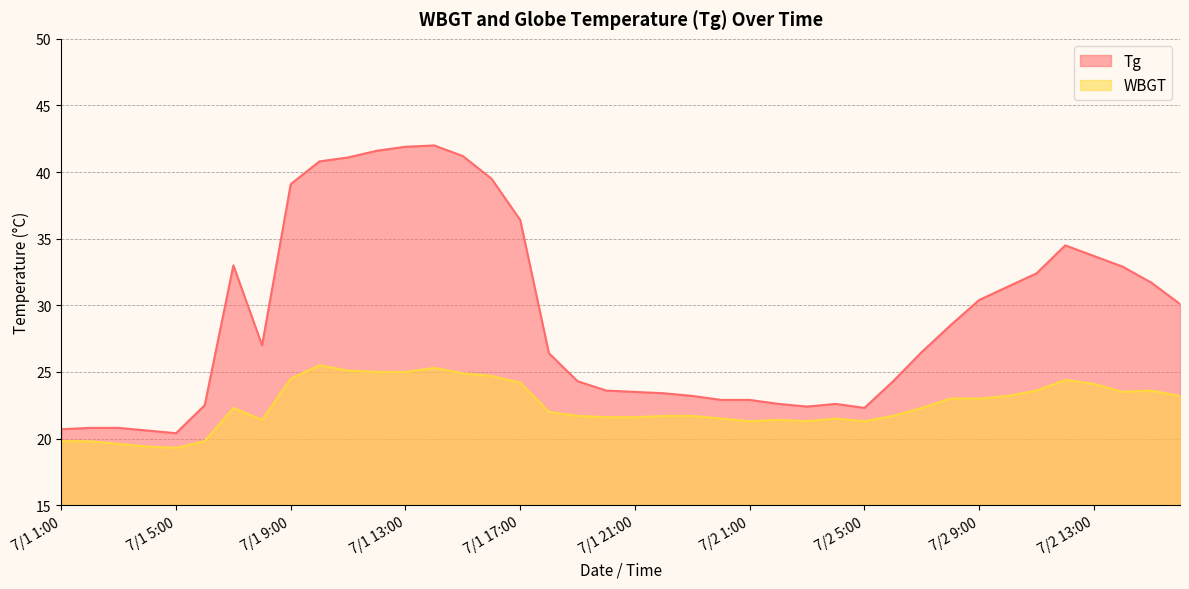

What is the difference between the highest and lowest values at 7/1 10:00?

15.3